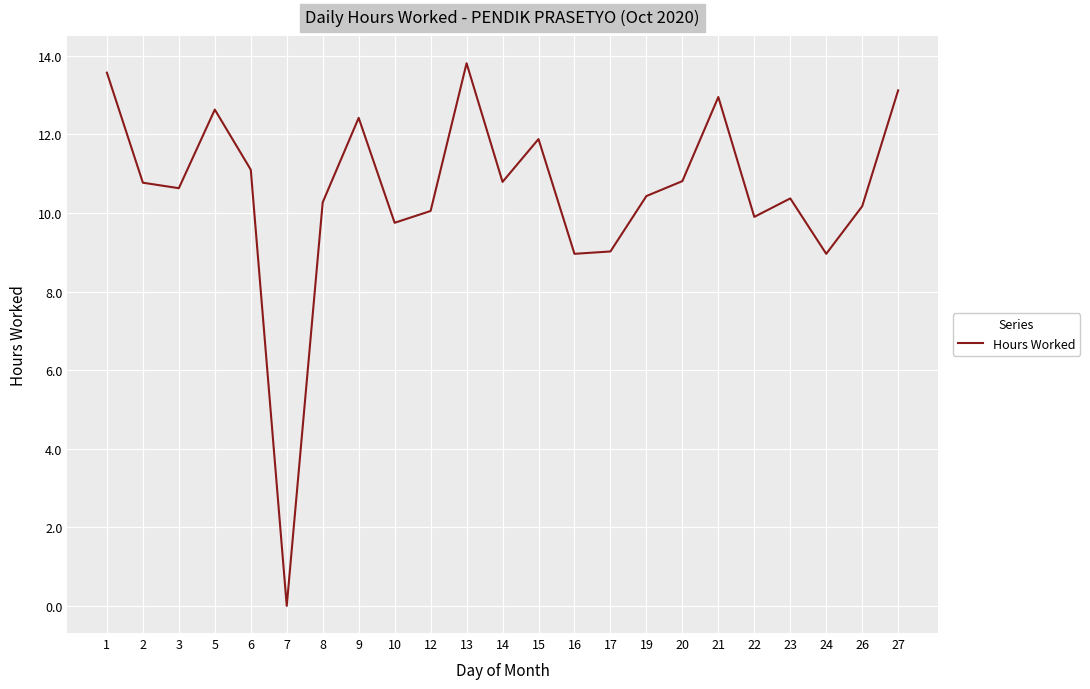

What is the greatest value displayed?

13.8